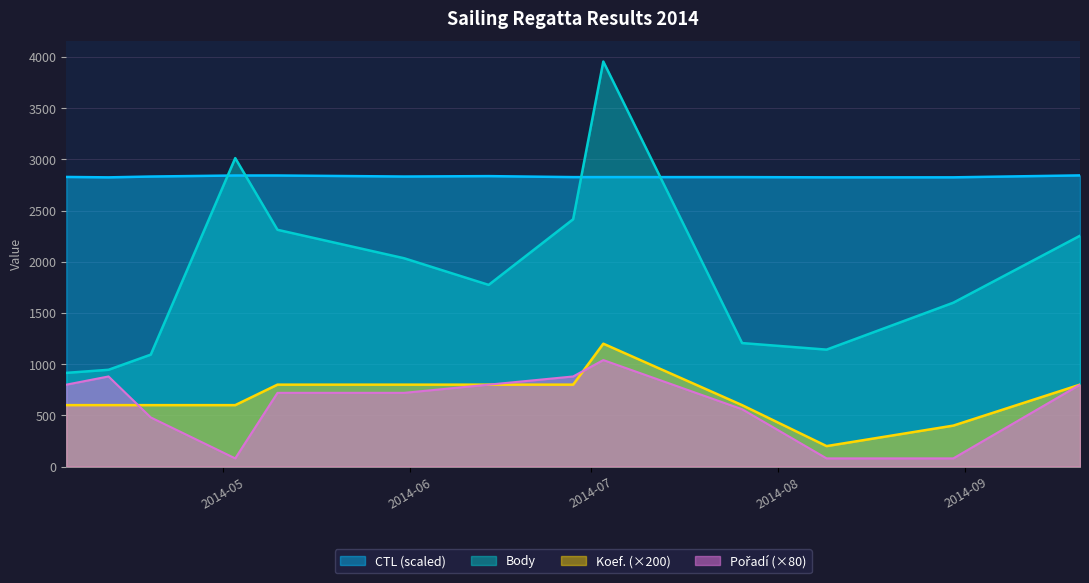

Rank the series by their maximum value, from lowest to highest.

Pořadí, Koef., CTL (scaled), Body